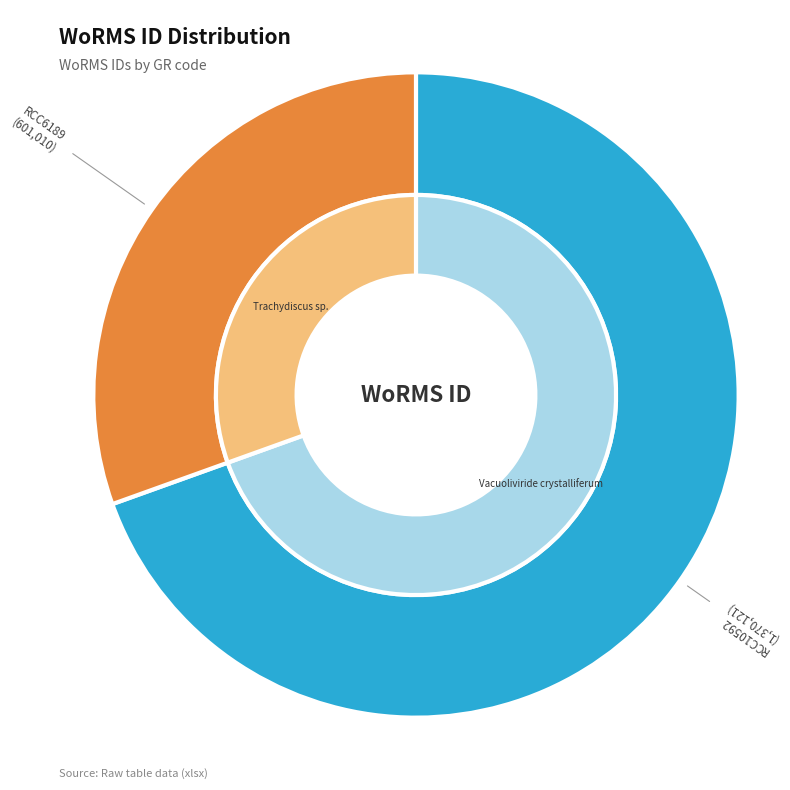

Rank the categories by value from lowest to highest.

RCC6189, RCC10592